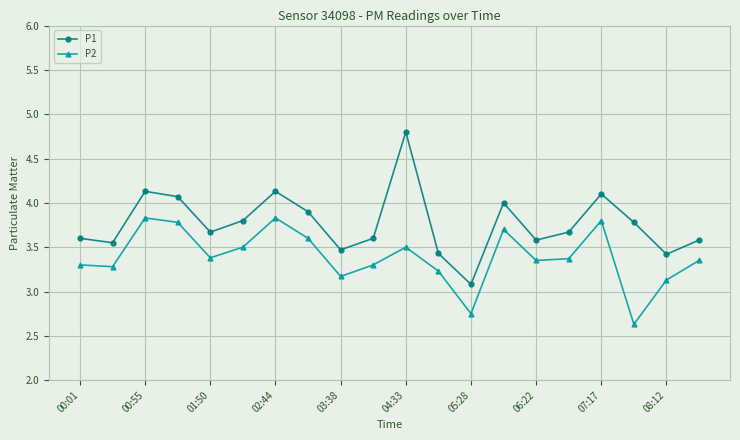

True or false: P2 and P1 cross at least once.

False